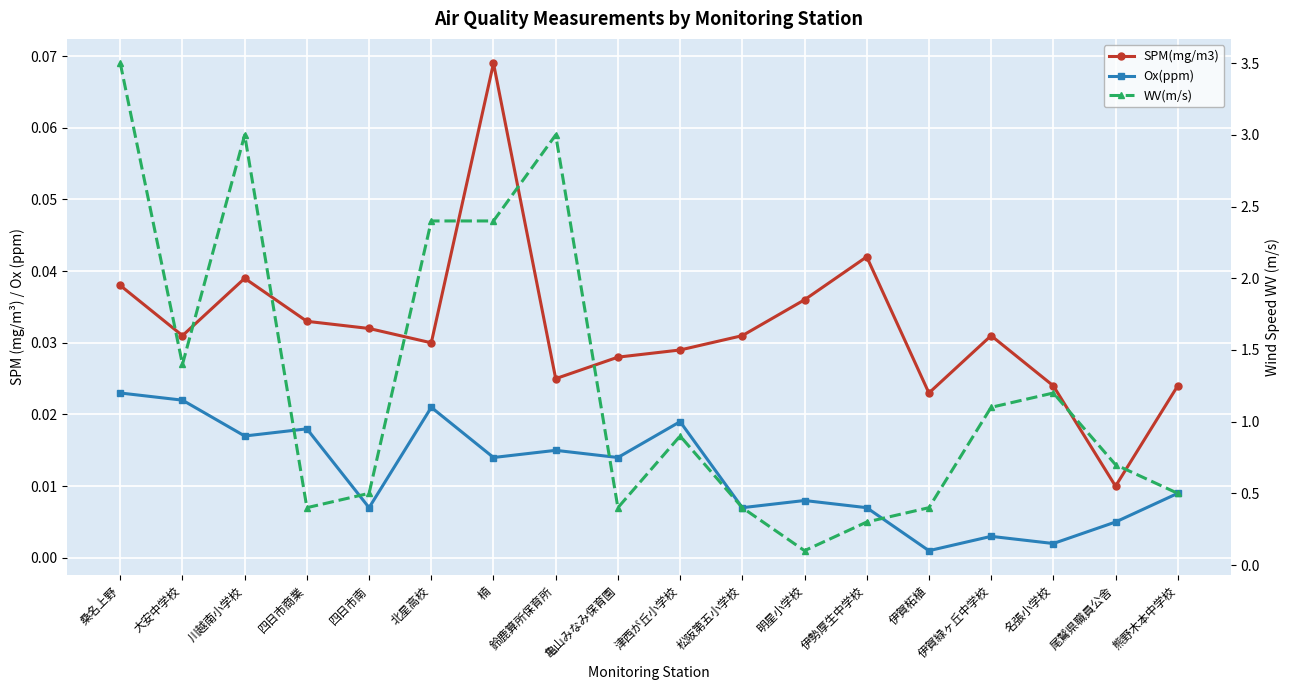

True or false: WV(m/s) has a value of 0.4 at 四日市商業.

True